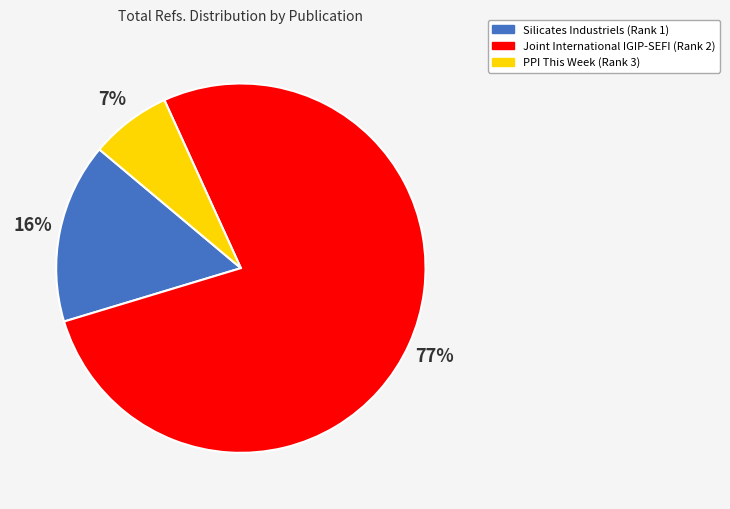

To the nearest percent, what is the combined percentage of PPI This Week (Rank 3) and Joint International IGIP-SEFI (Rank 2)?

84%